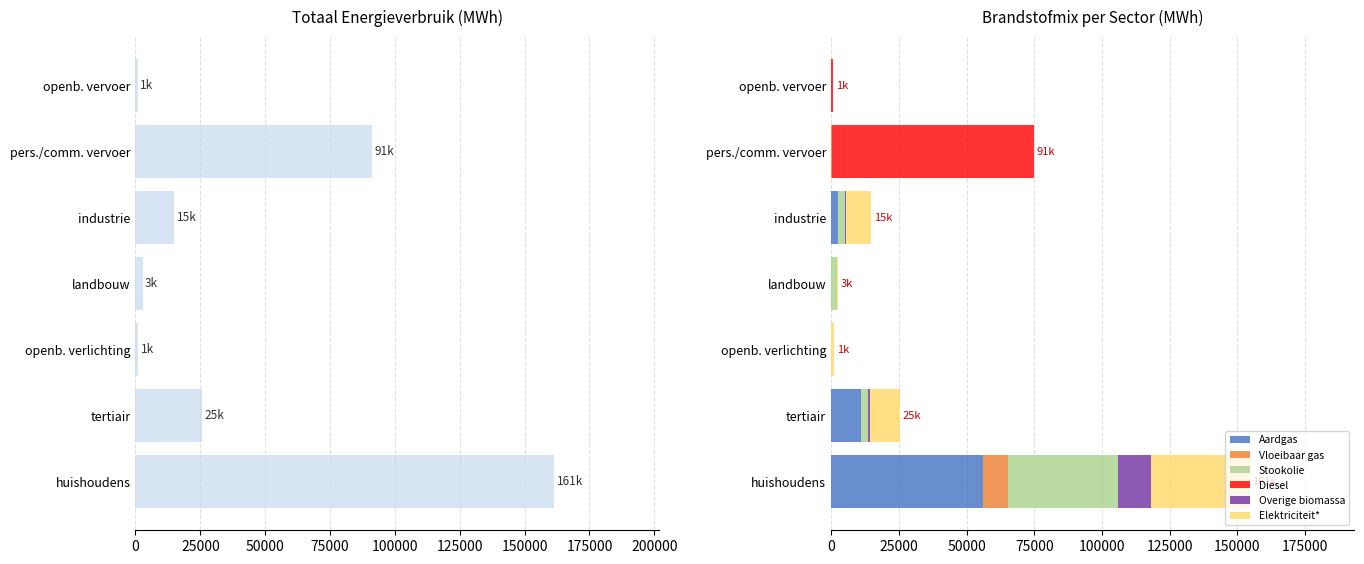

The value of Aardgas at huishoudens is 84504.5. True or false?

False